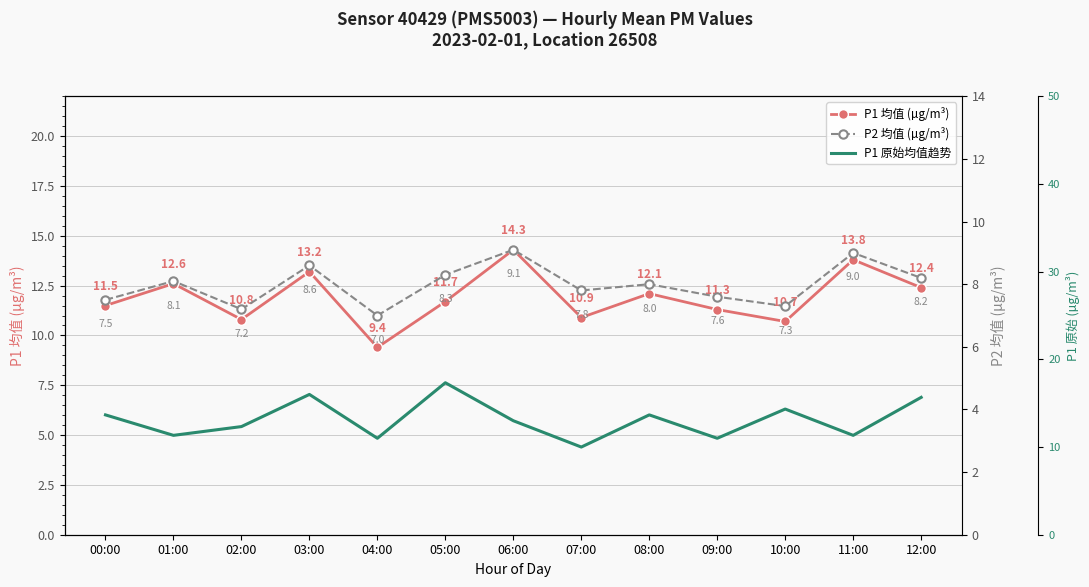

At which category does P2 均值 (µg/m³) reach its first local peak?

01:00